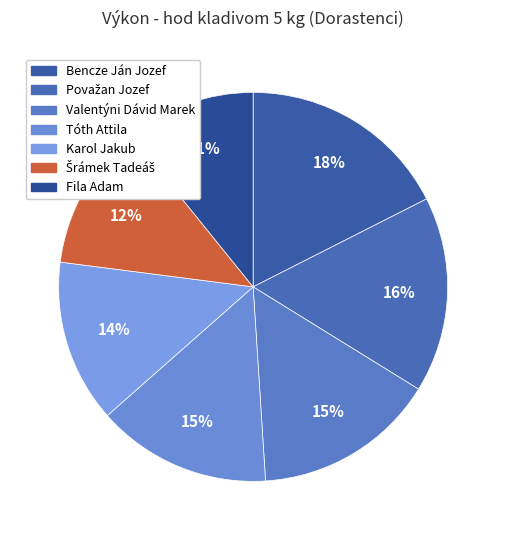

True or false: Fila Adam accounts for 11% of the total.

True